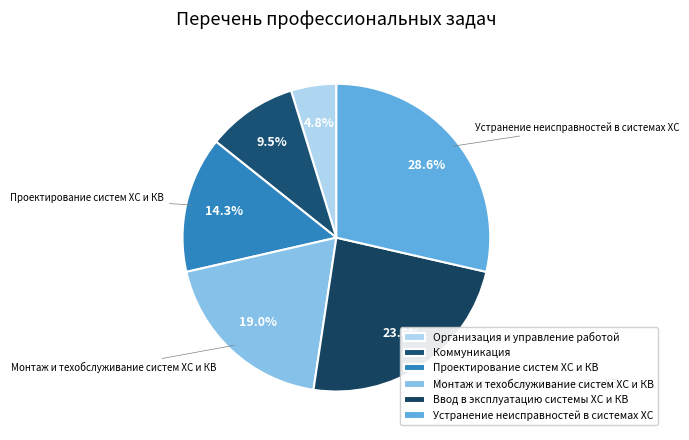

Between Коммуникация and Ввод в эксплуатацию системы ХС и КВ, which is larger?

Ввод в эксплуатацию системы ХС и КВ